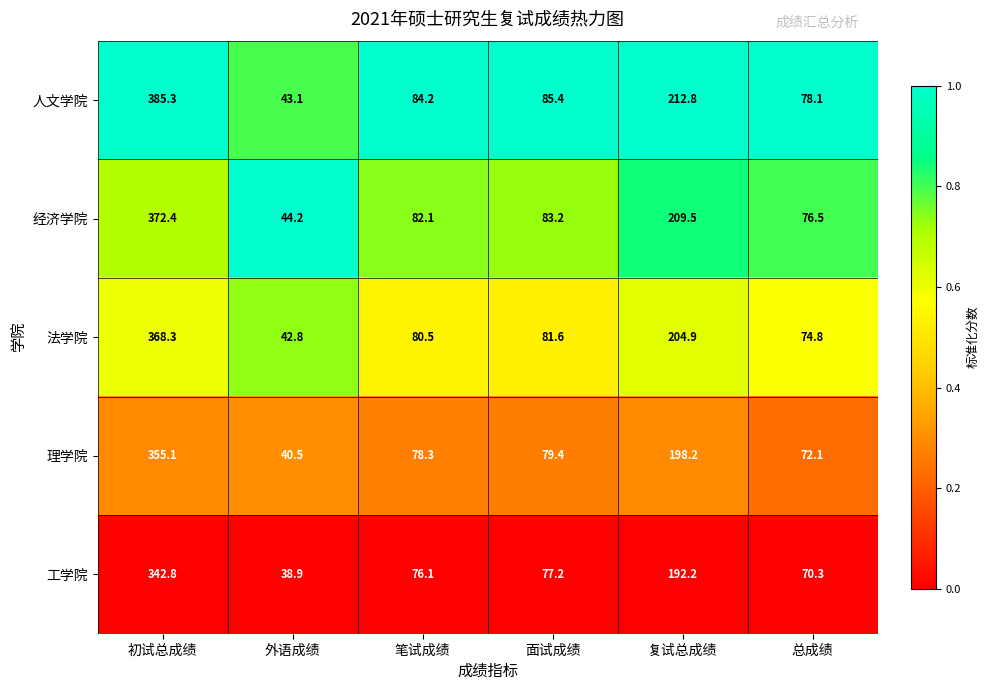

Reading left to right, what are all the values shown in this chart?

人文学院: 385.3	43.1	84.2	85.4	212.8	78.1
经济学院: 372.4	44.2	82.1	83.2	209.5	76.5
法学院: 368.3	42.8	80.5	81.6	204.9	74.8
理学院: 355.1	40.5	78.3	79.4	198.2	72.1
工学院: 342.8	38.9	76.1	77.2	192.2	70.3